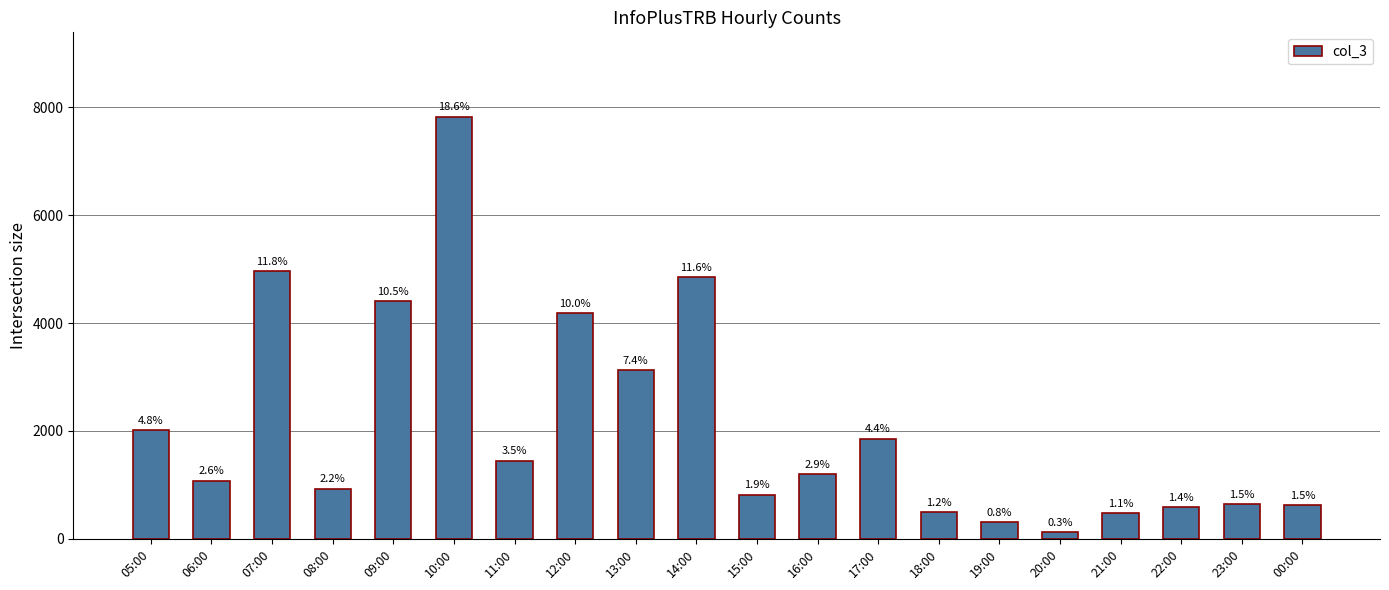

What is the difference between the values at 12:00 and 22:00?

3594